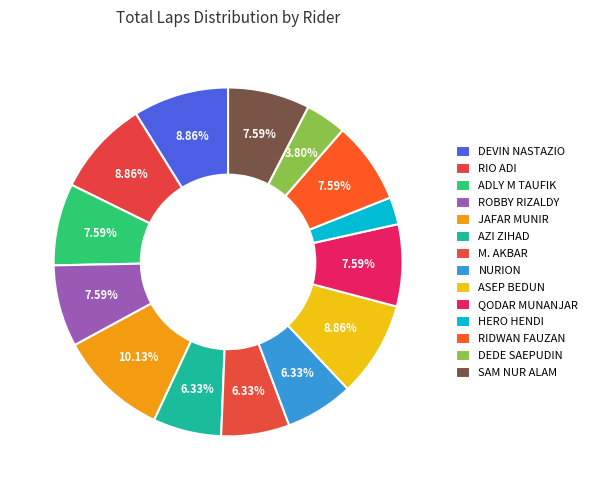

What percentage is the M. AKBAR slice, to the nearest percent?

6%